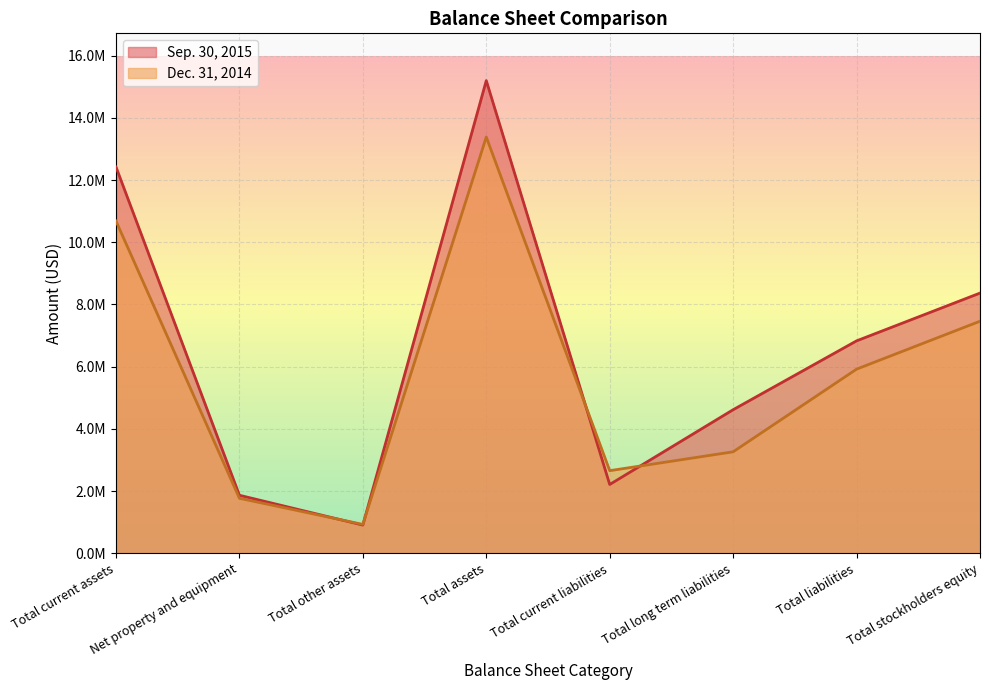

Count the number of data series in this chart.

2